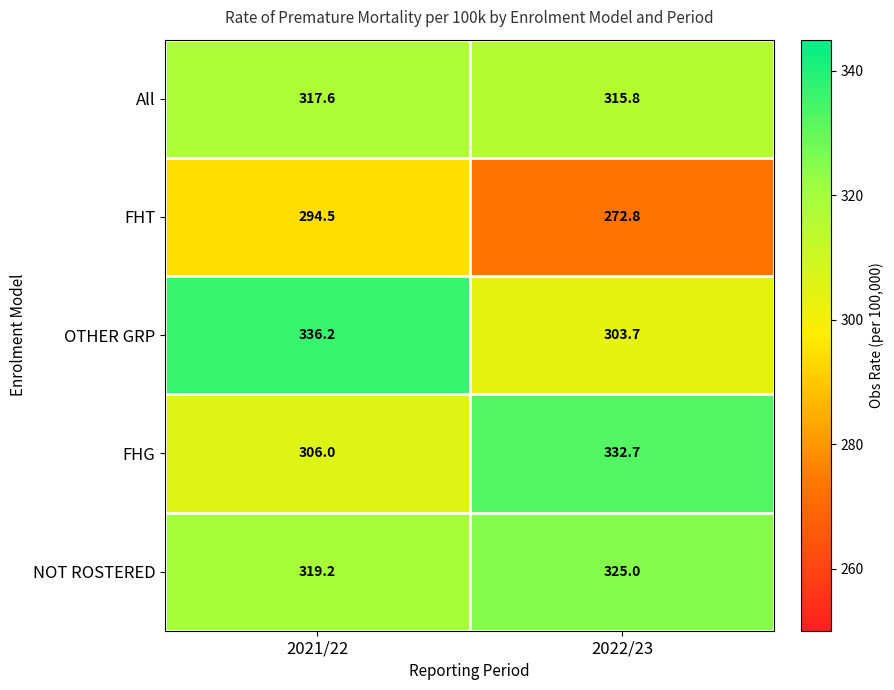

What is the approximate value of OTHER GRP at 2021/22?

336.2